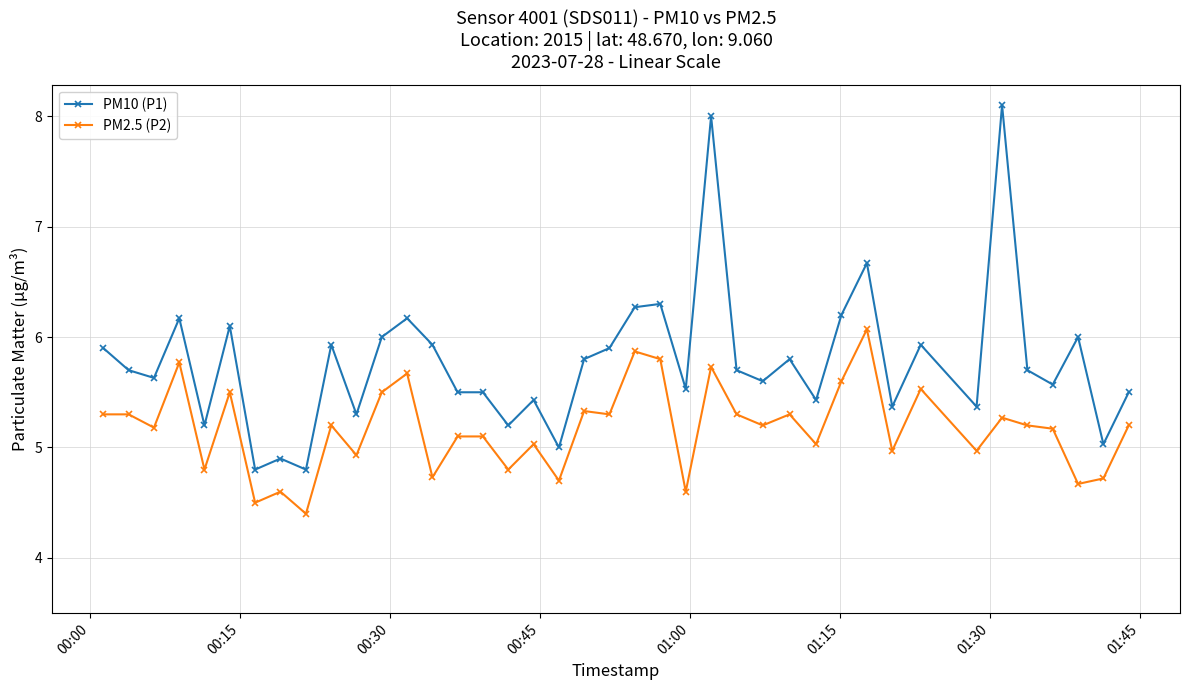

Which series has the largest range (max minus min)?

PM10 (P1)